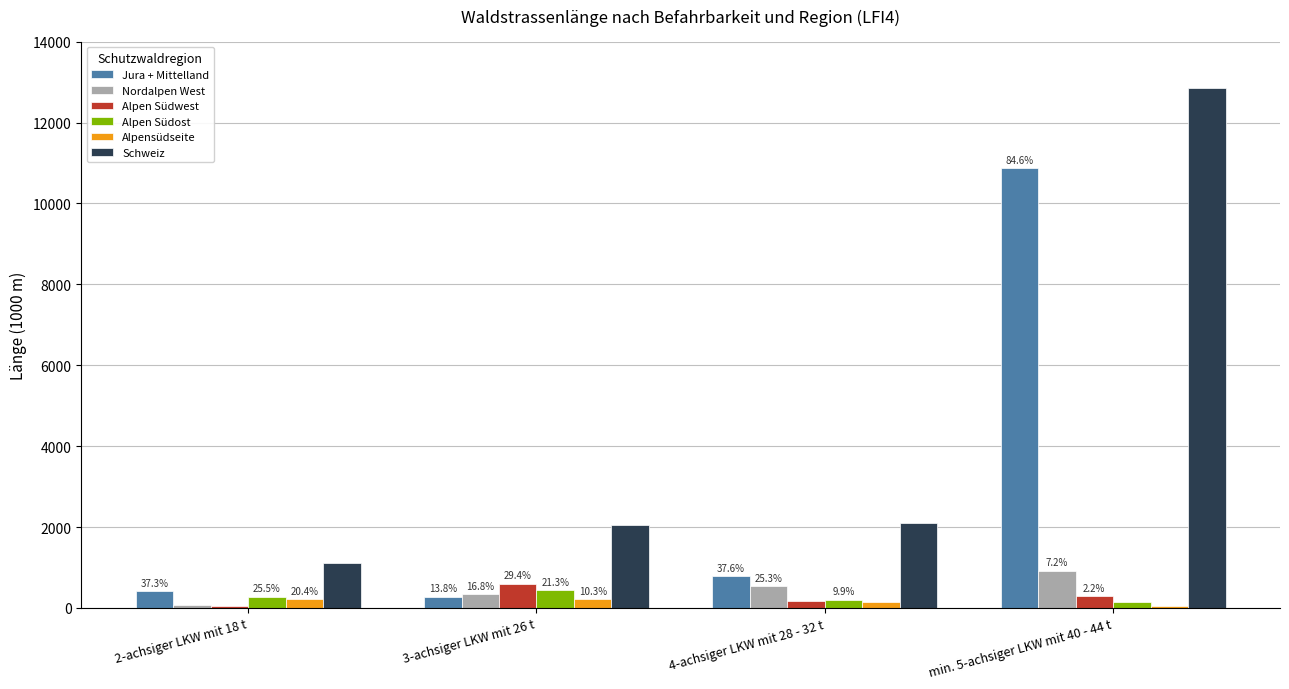

Are the bars grouped side by side (vs. stacked)?

Yes